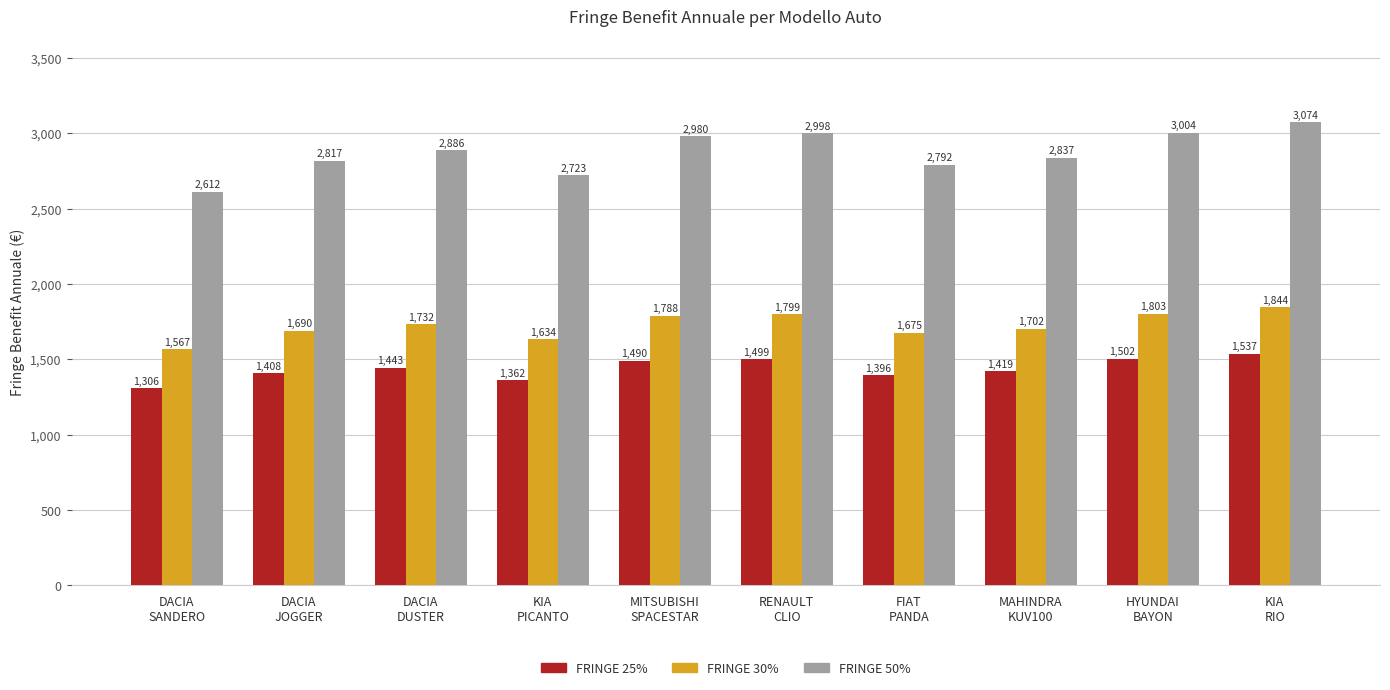

Between KIA
PICANTO and MAHINDRA
KUV100, which series saw the biggest shift?

FRINGE 50%